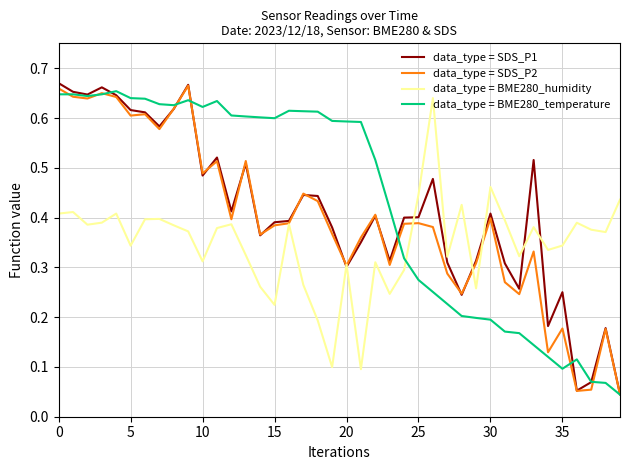

What is the label of the 20th point from the right?

20